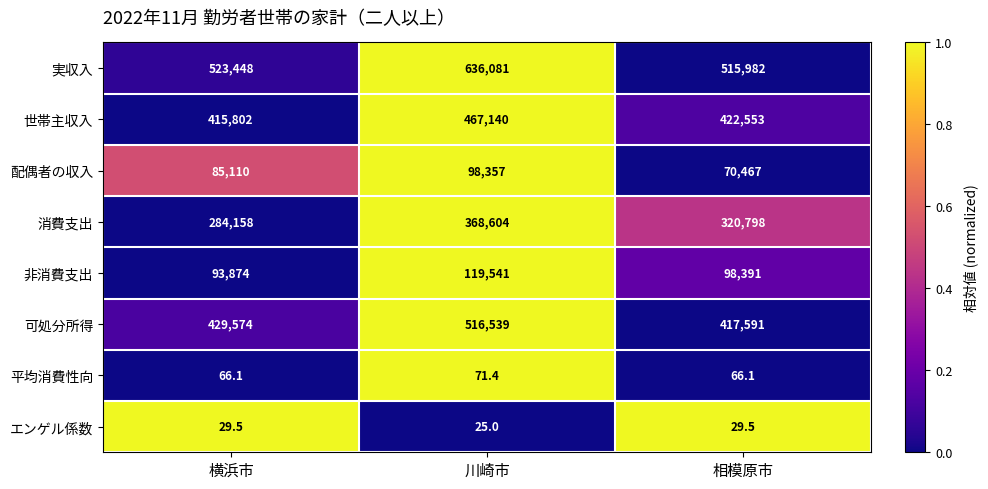

Which series changed the most between 横浜市 and 川崎市?

実収入